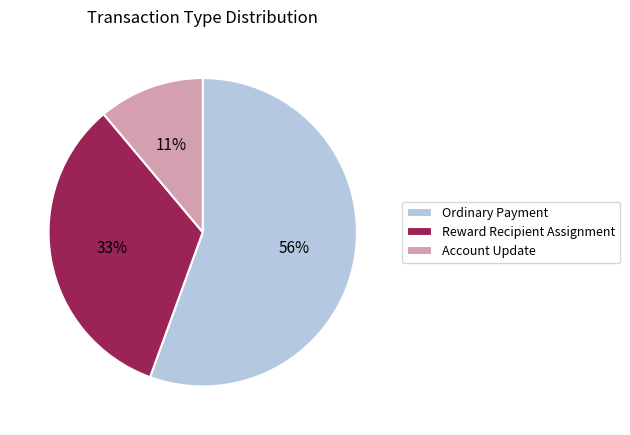

Is it true that Account Update is 25% of the pie?

False